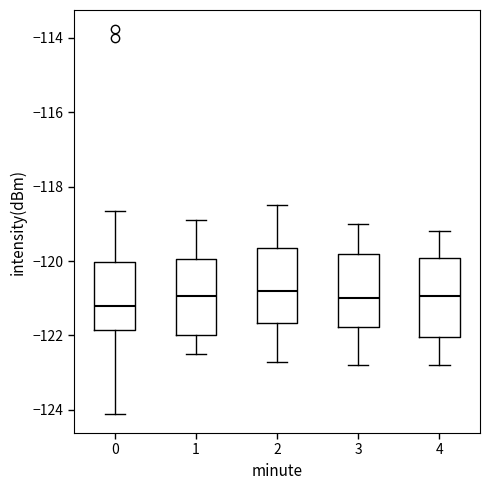

Reading left to right, read every box against the y-axis: the position of its median line, the range the box covers, and the ends of its whiskers. The values are not printed on the chart, so give them approximately, as read against the axis.

0: median -121.2, box -121.8 to -120.0, whiskers -124.2 to -118.6
1: median -121.0, box -122.0 to -120.0, whiskers -122.4 to -118.8
2: median -120.8, box -121.6 to -119.6, whiskers -122.6 to -118.4
3: median -121.0, box -121.8 to -119.8, whiskers -122.8 to -119.0
4: median -121.0, box -122.0 to -120.0, whiskers -122.8 to -119.2